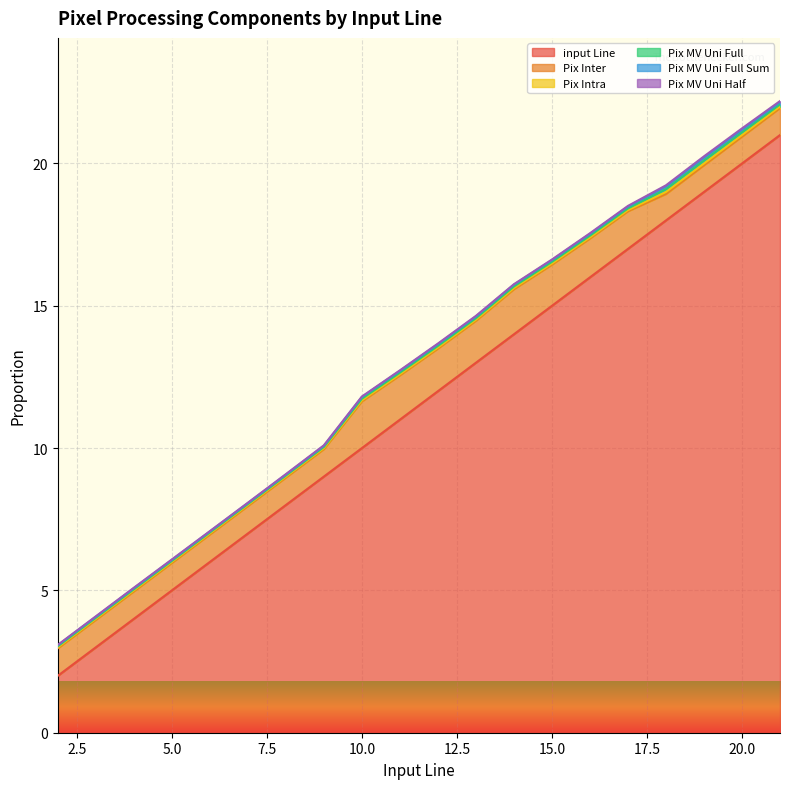

In Pix MV Uni Full Sum, how many points are higher than both neighbors (excluding endpoints)?

4